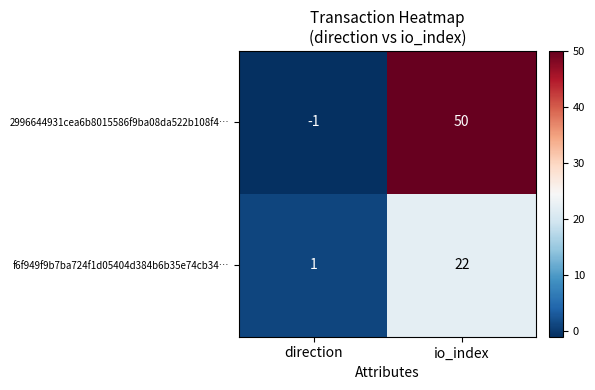

What is the difference between the f6f949f9b7ba724f1d05404d384b6b35e74cb34… values at direction and io_index?

21